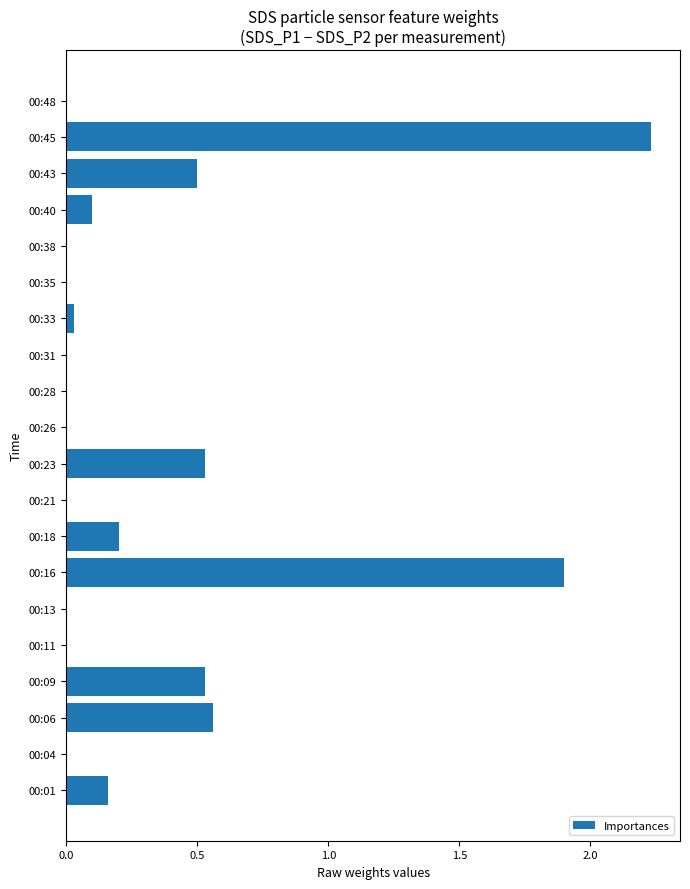

Which category has the highest value across all series?

00:45